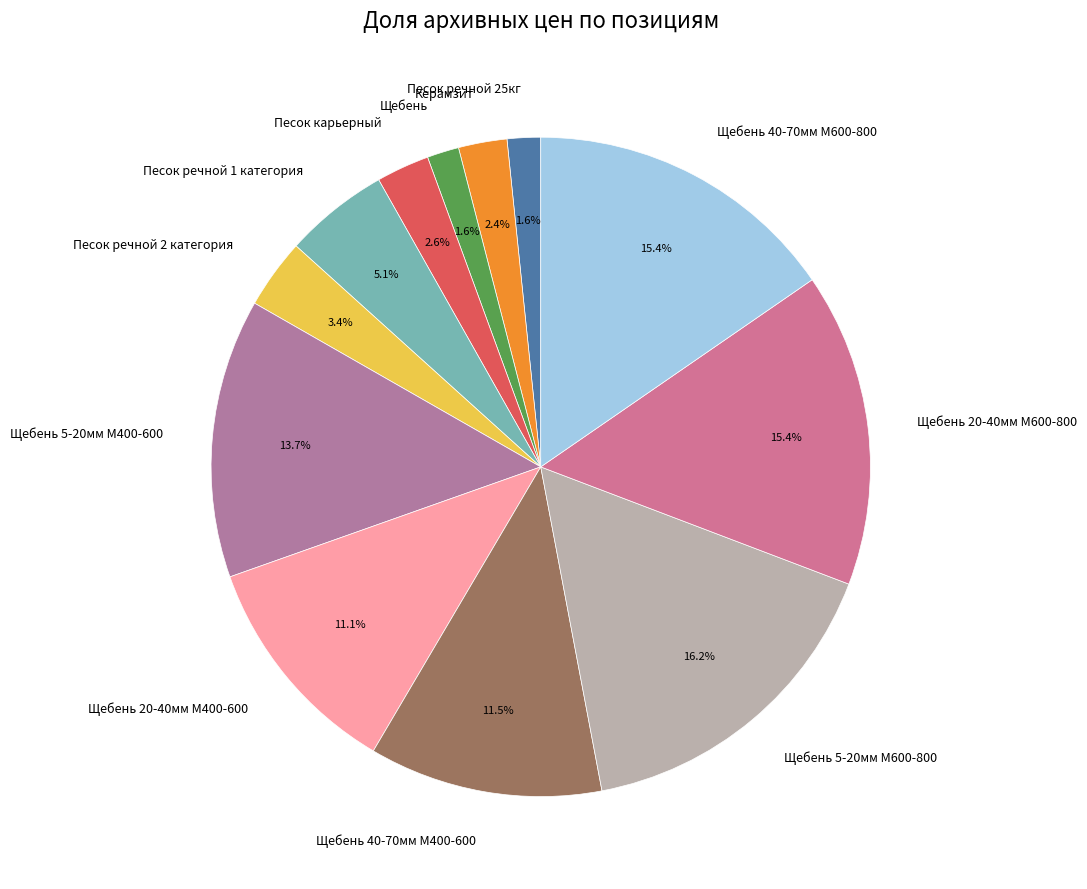

Which has a higher value, Щебень 20-40мм М600-800 or Песок карьерный?

Щебень 20-40мм М600-800